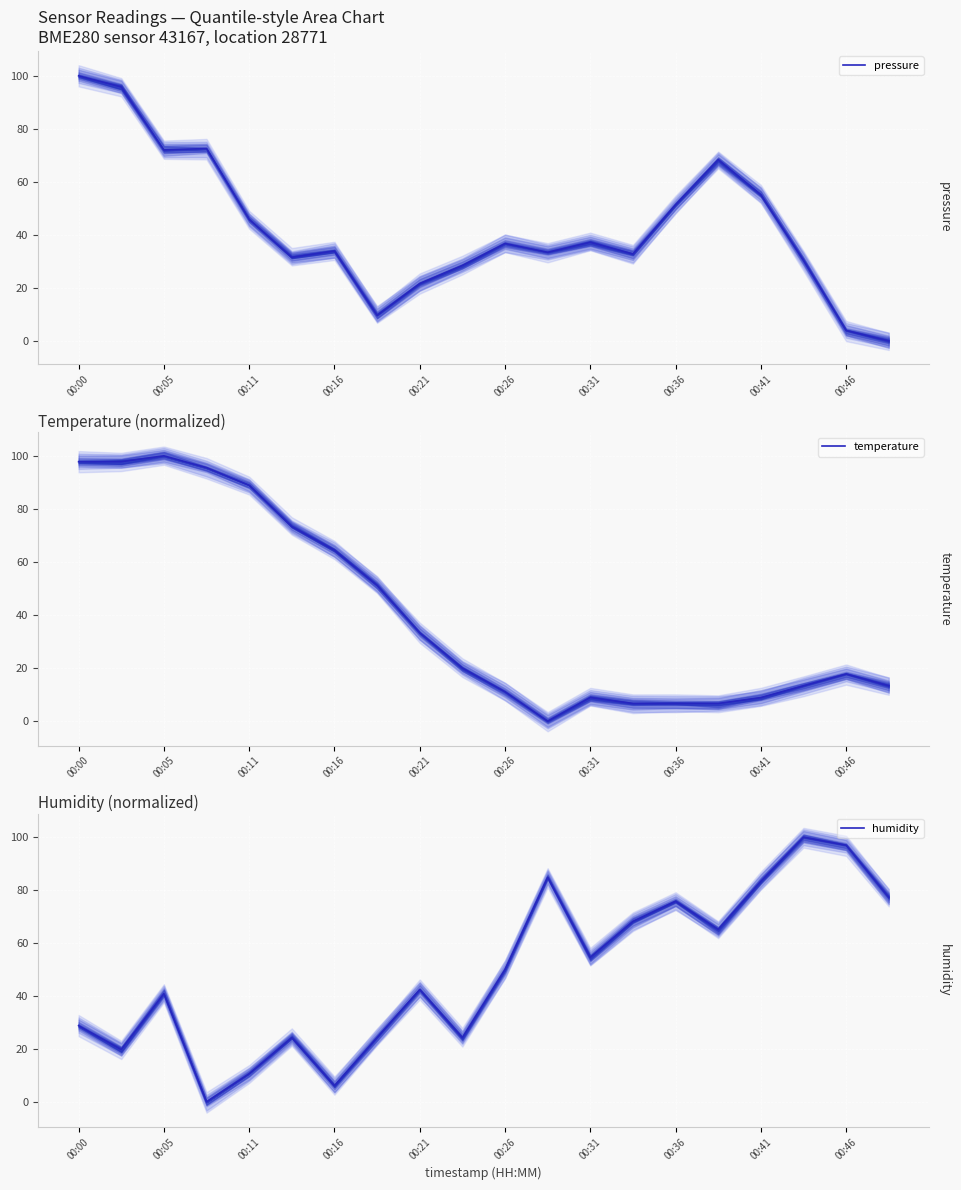

True or false: humidity has a value of 42.4 at 00:21.

True